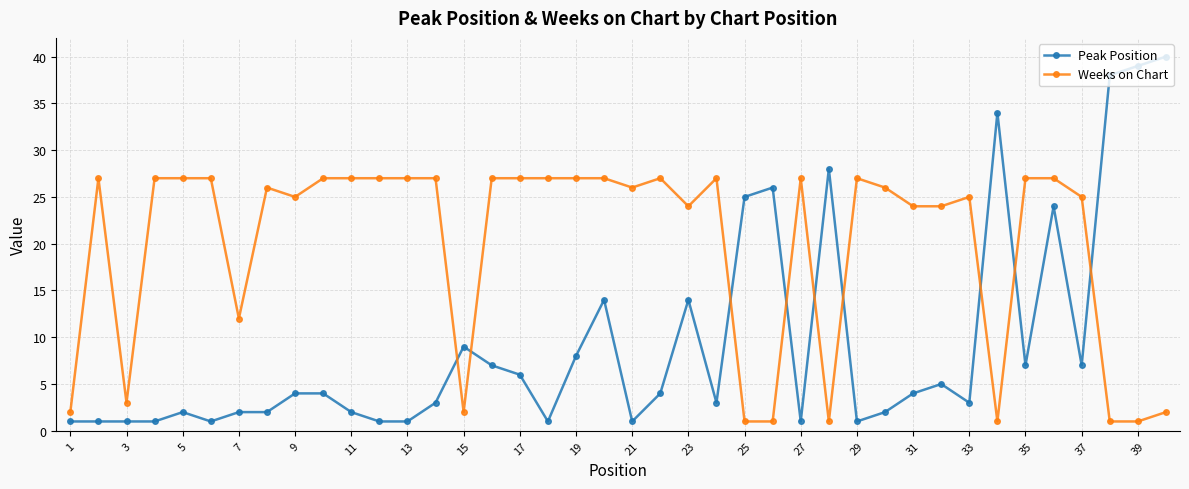

What is the greatest value displayed?

40